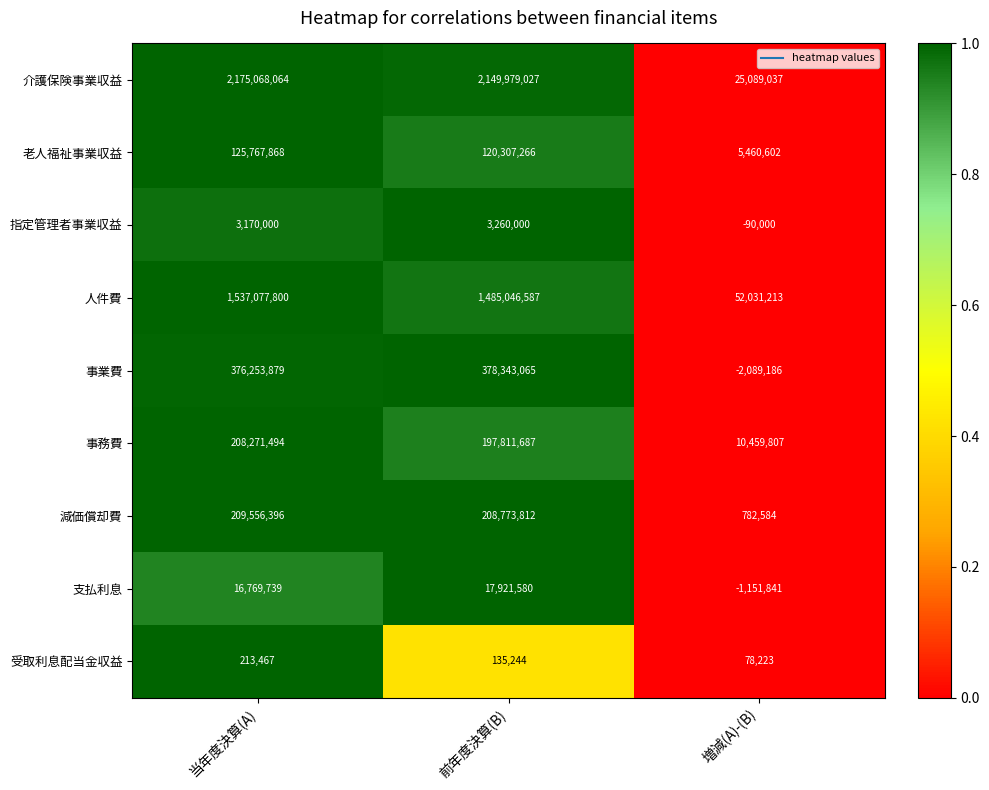

What is the maximum value shown in the chart?

2175068064